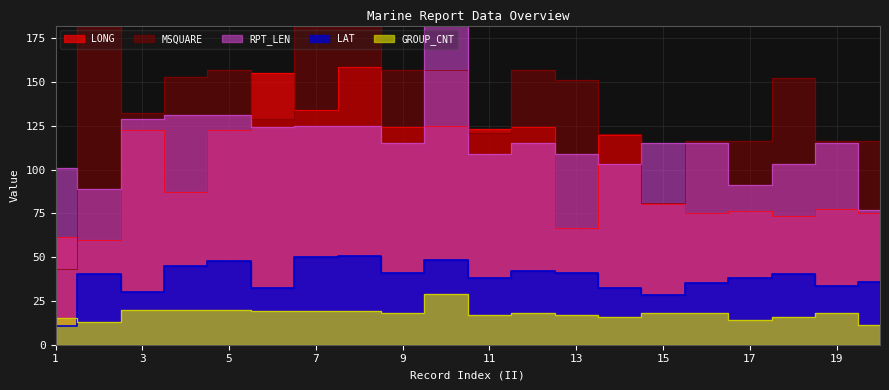

How many data points in GROUP_CNT are less than 18?

8